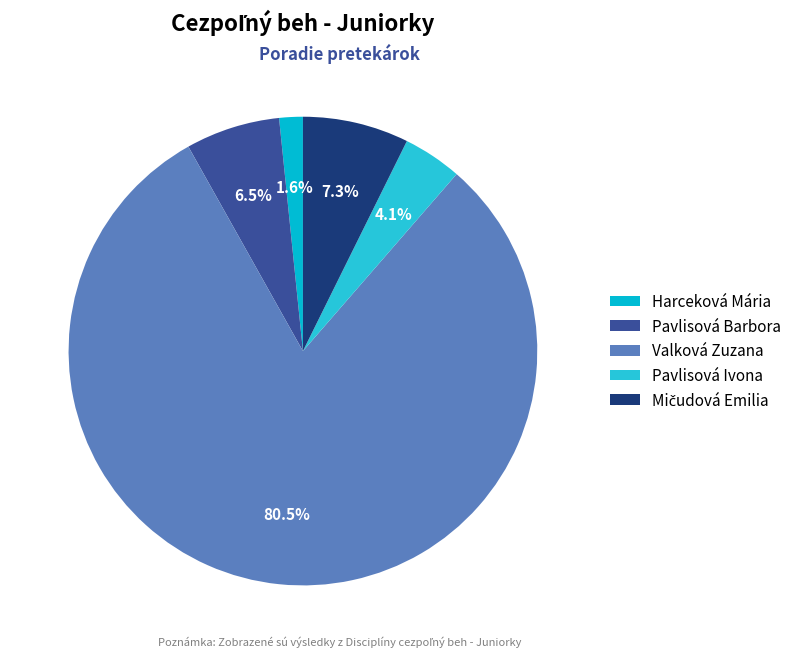

Which slice is the largest?

Valková Zuzana